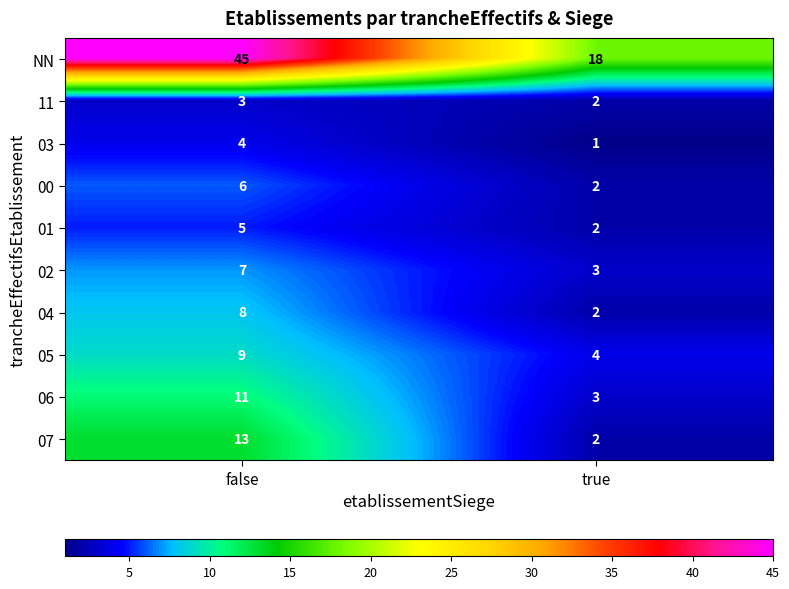

Read the 04 value at false.

8